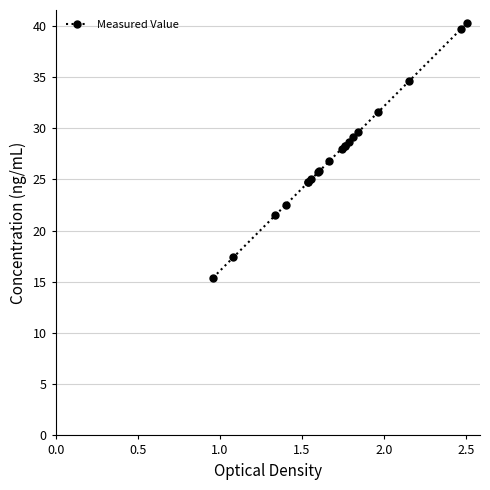

What is the change in value from 0.5 to 1.0?

+4.1